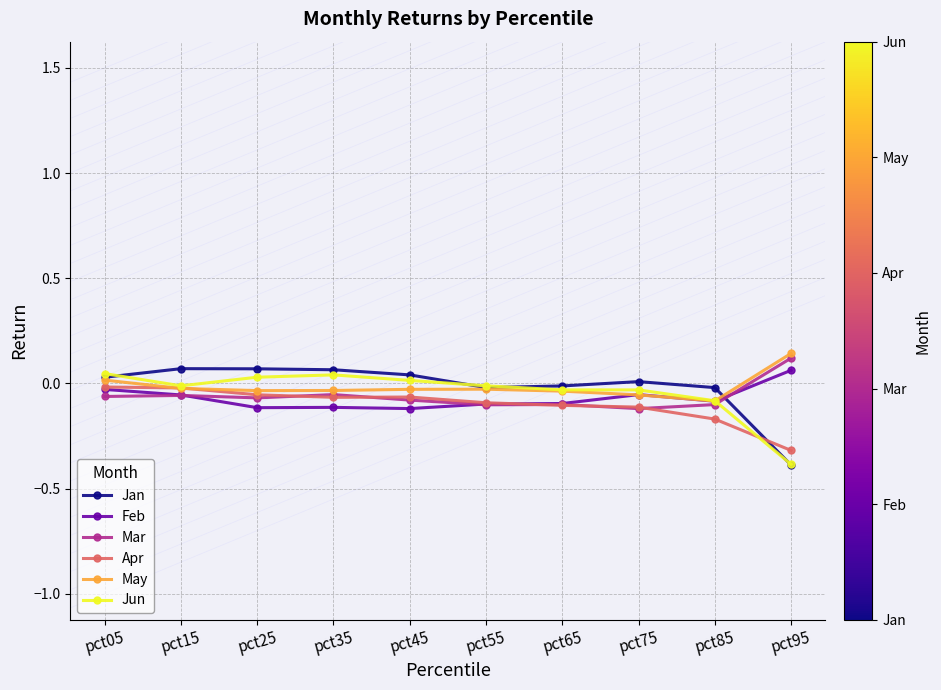

Which label corresponds to the largest value in the chart?

pct95